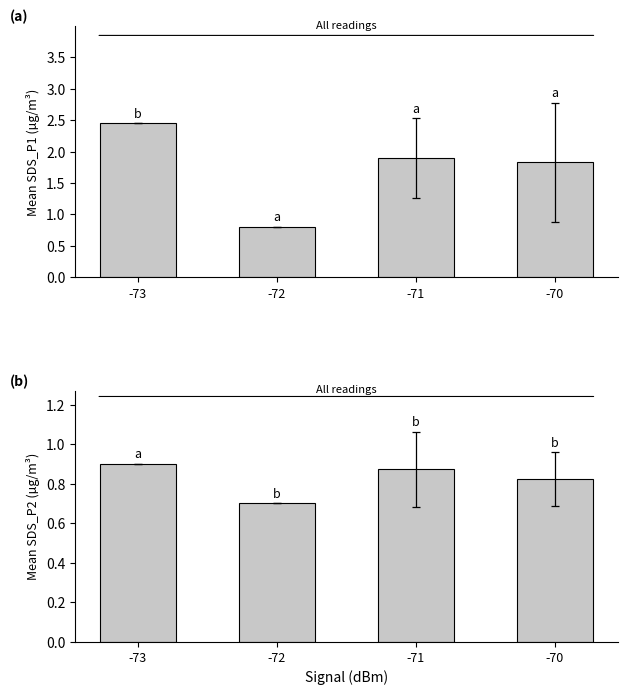

Reading left to right, what are all the values shown in this chart?

SDS_P1: 2.5	0.8	1.9	1.8
SDS_P2: 0.9	0.7	0.9	0.8